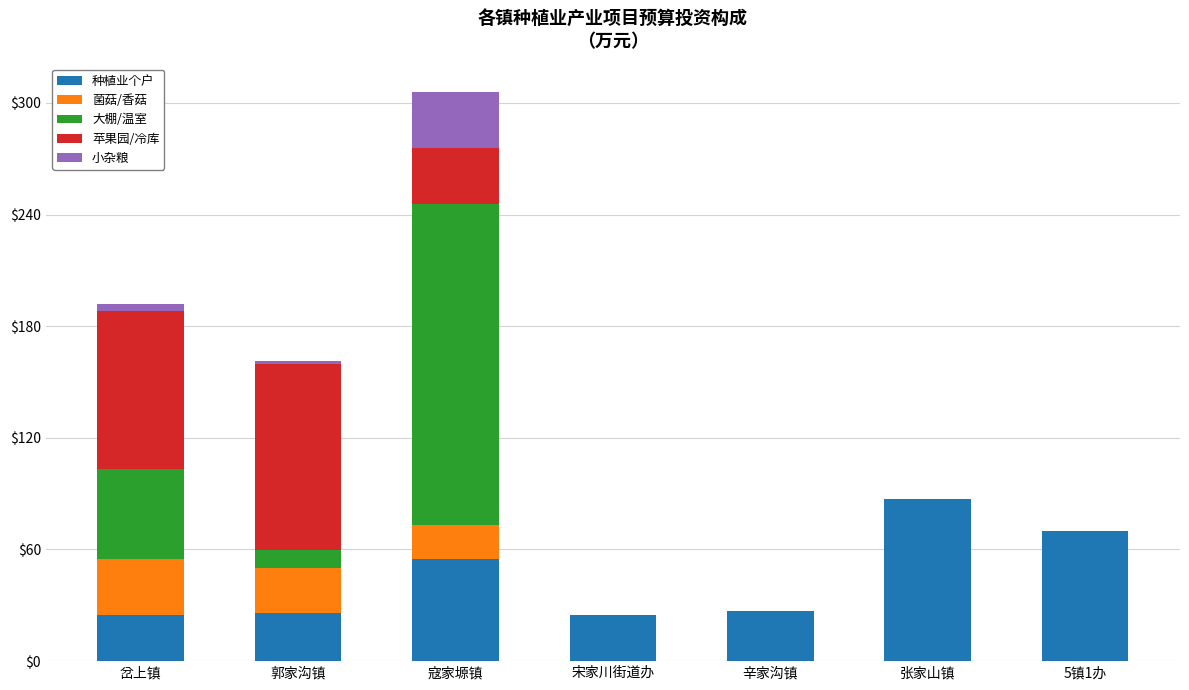

Which category has the highest value in the 种植业个户 series?

张家山镇